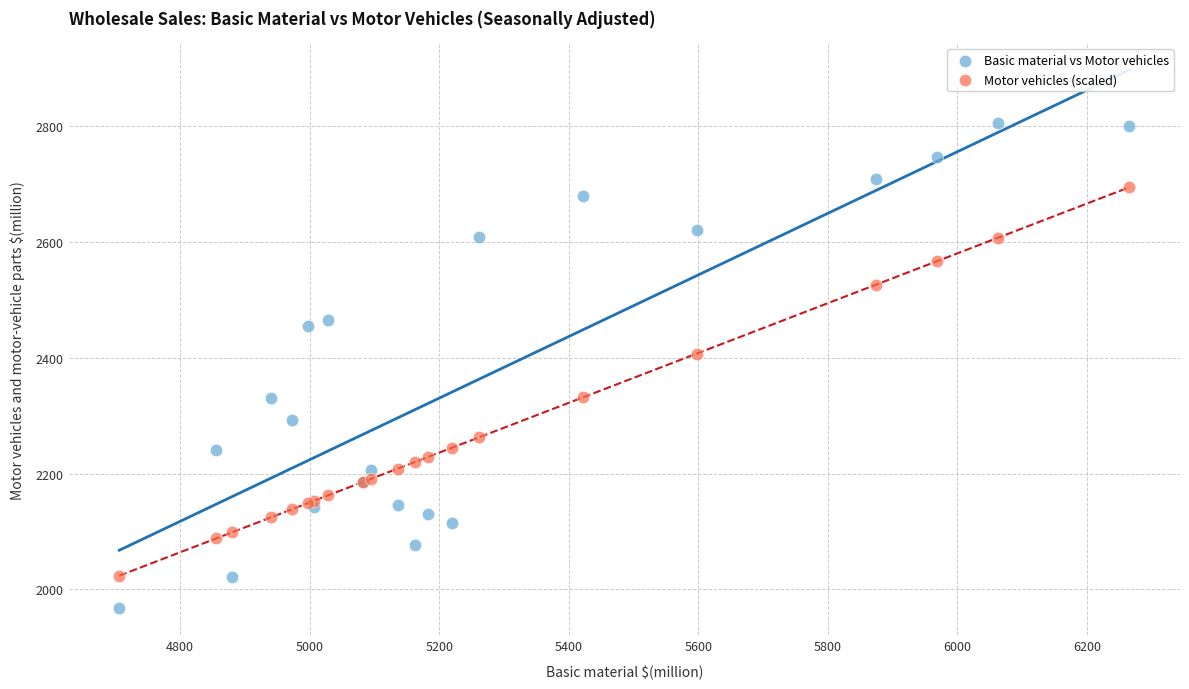

Which series reaches the minimum Y coordinate?

Basic material vs Motor vehicles